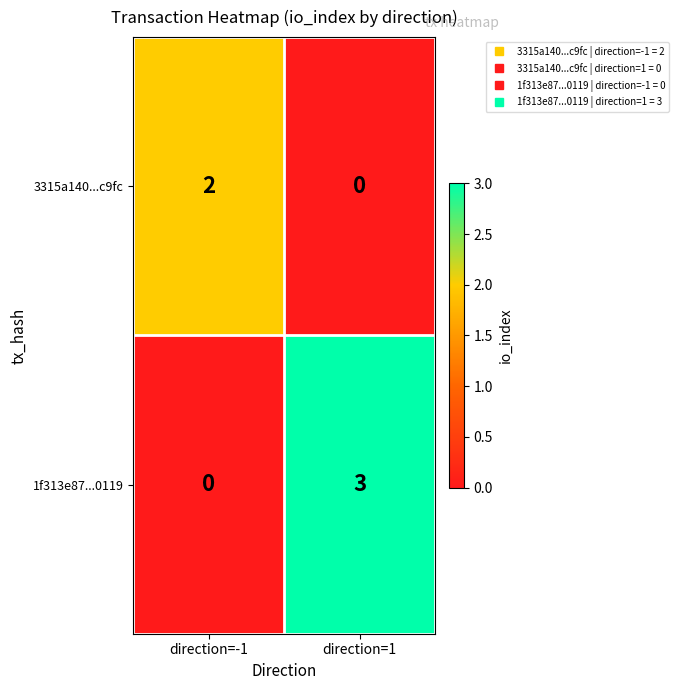

Reading left to right, transcribe all the data shown in this chart.

3315a140...c9fc: direction=-1=2	direction=1=0
1f313e87...0119: direction=-1=0	direction=1=3